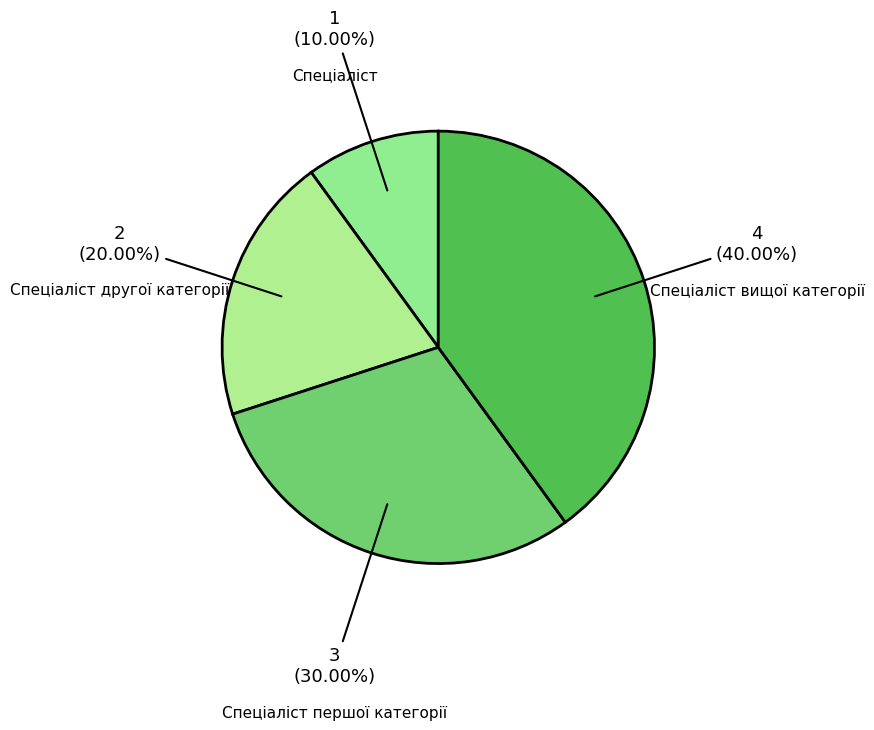

Is it true that Спеціаліст вищої категорії is 40% of the pie?

True